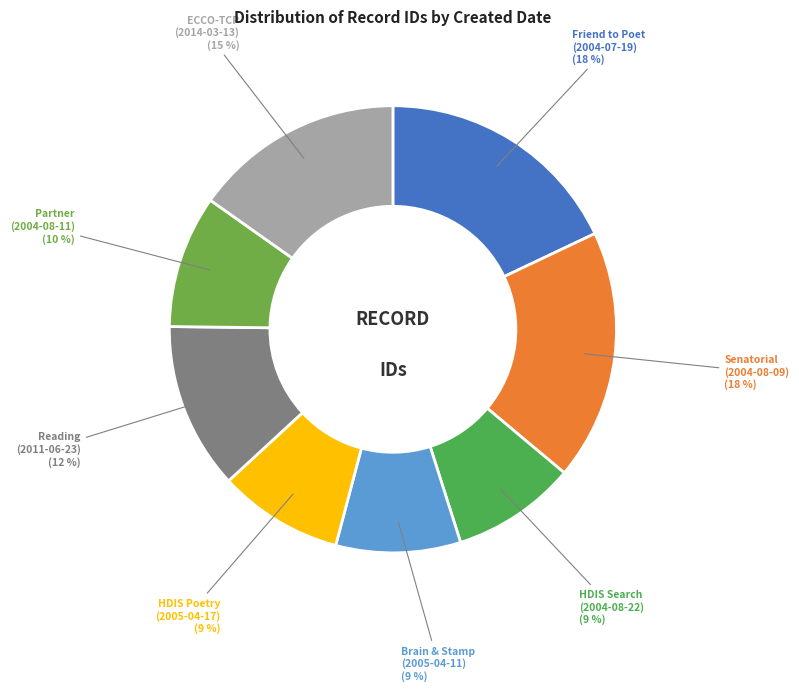

What is the ratio of the value at HDIS Poetry (2005-04-17) to the value at Senatorial (2004-08-09)?

0.5